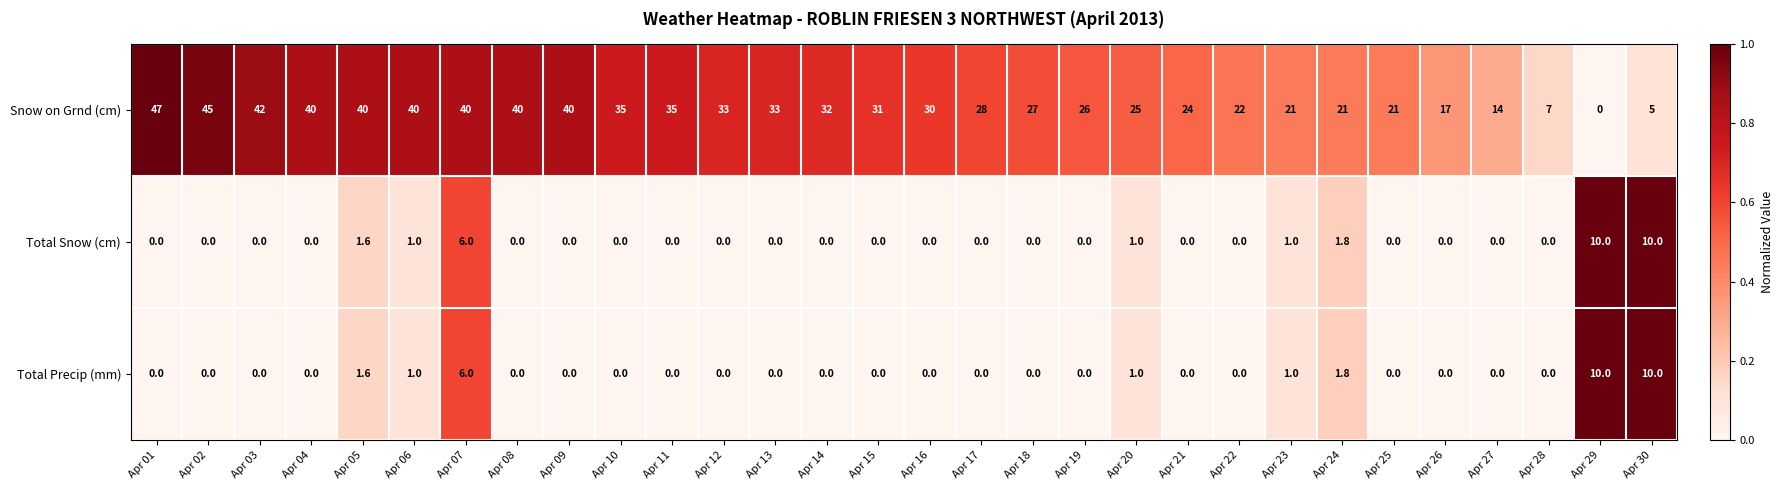

The value of Total Precip (mm) at Apr 23 is 0.4. True or false?

False